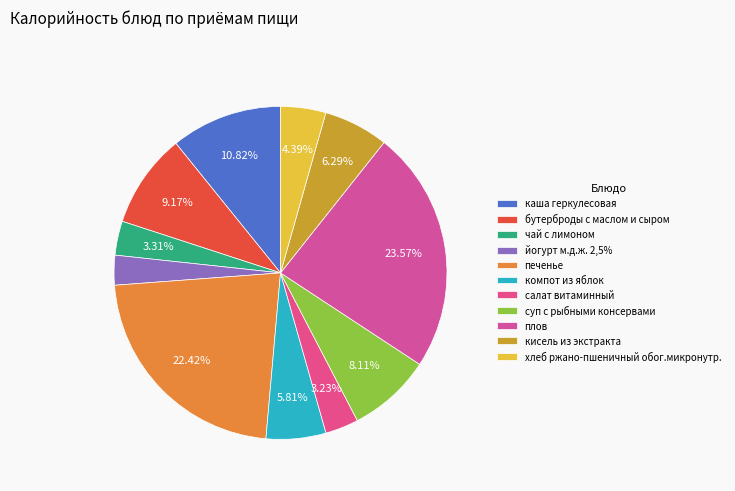

Count the number of slices in the pie.

11